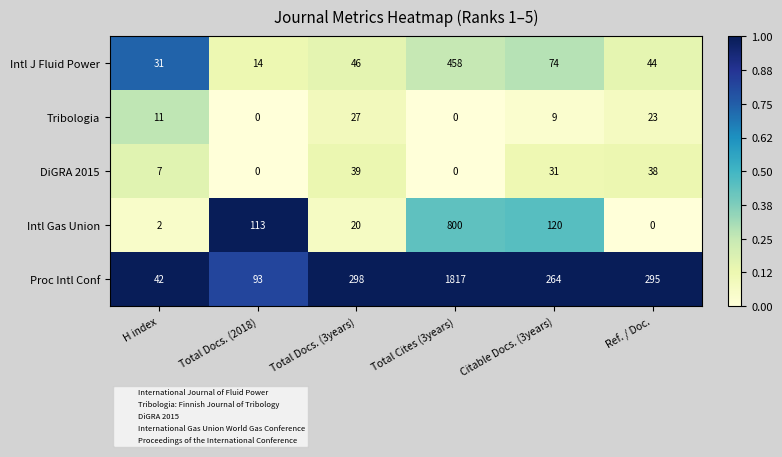

Reading left to right, list all the values displayed in this chart.

Intl J Fluid Power: 31	14	46	458	74	44
Tribologia: 11	0	27	0	9	23
DiGRA 2015: 7	0	39	0	31	38
Intl Gas Union: 2	113	20	800	120	0
Proc Intl Conf: 42	93	298	1817	264	295